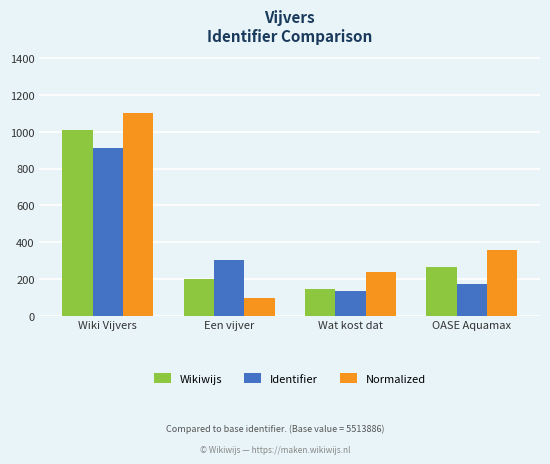

What is the sum of the Wikiwijs values at Wat kost dat and Wiki Vijvers?

1151